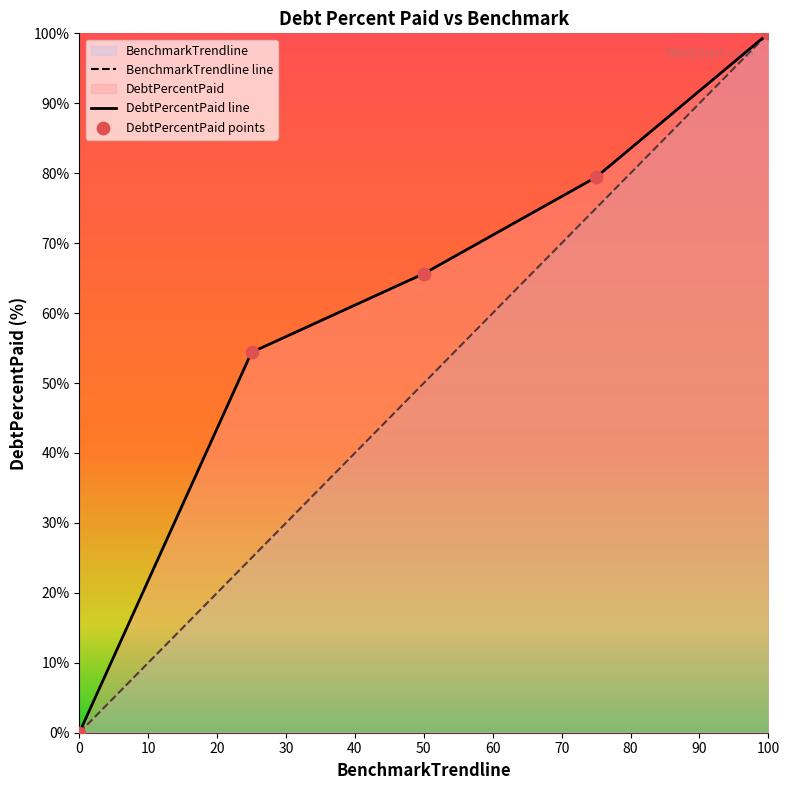

Which series contains the lowest Y value?

BenchmarkTrendline line